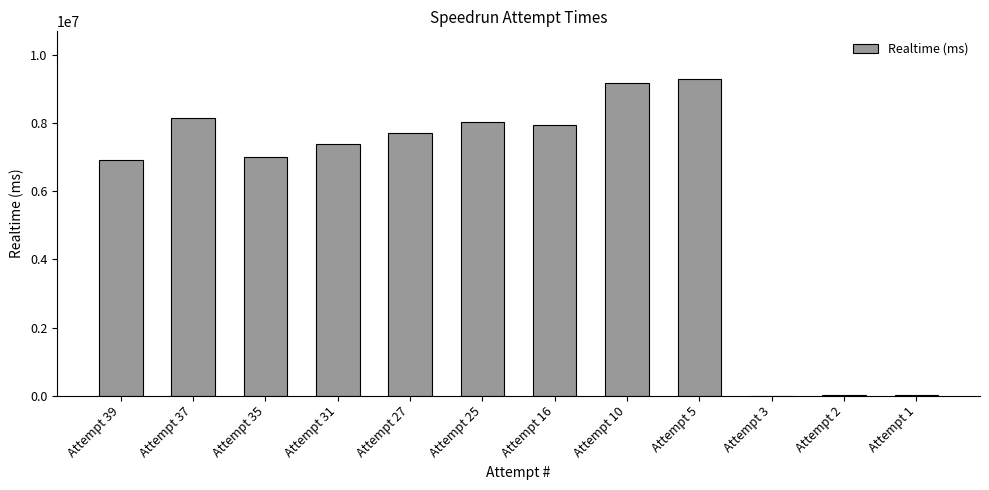

At which label is the value closest to 4649206?

Attempt 39